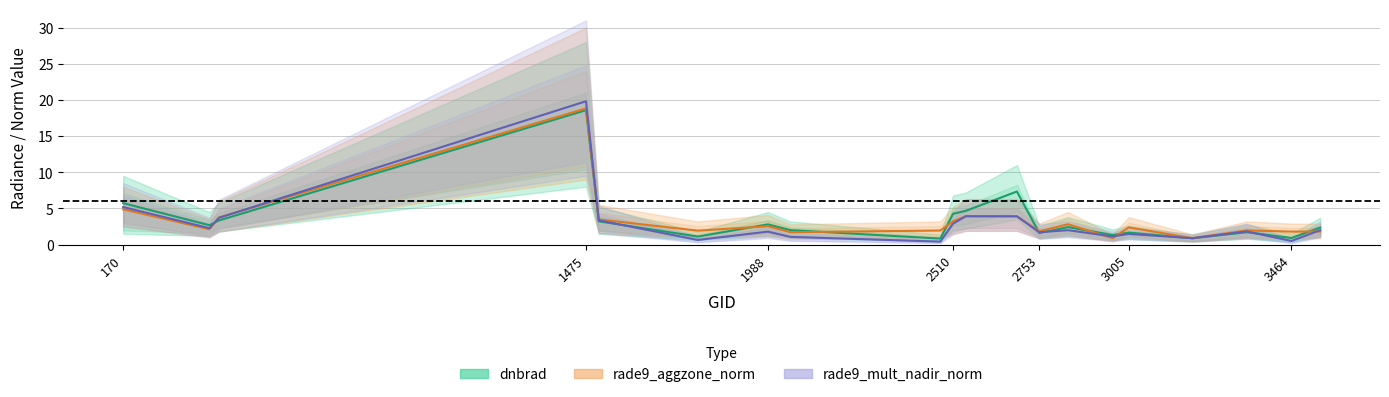

The value of rade9_mult_nadir_norm at 19 is 2.9. True or false?

False